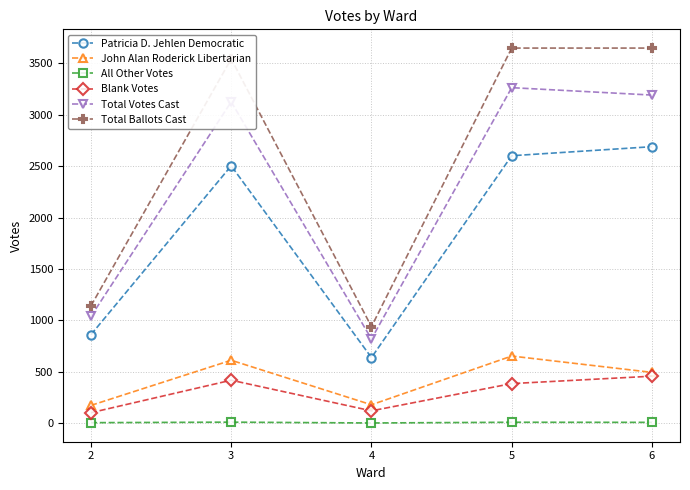

What is the difference between the second highest and minimum values in the Blank Votes series?

316